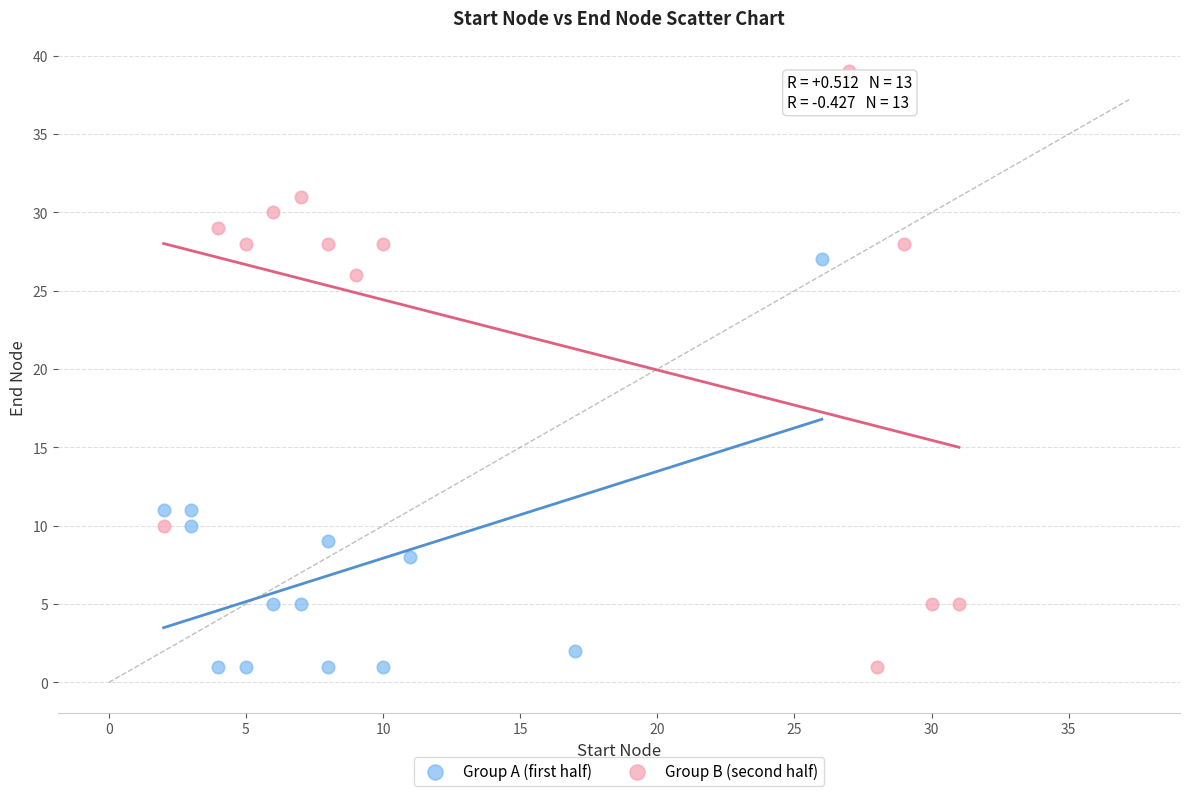

Which series has the largest Y range (max minus min)?

Group B (second half)